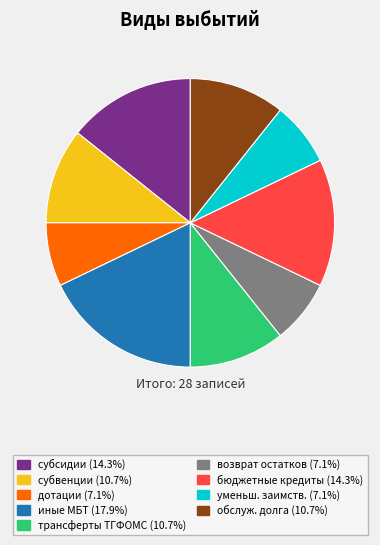

Is there a majority slice in this chart?

No